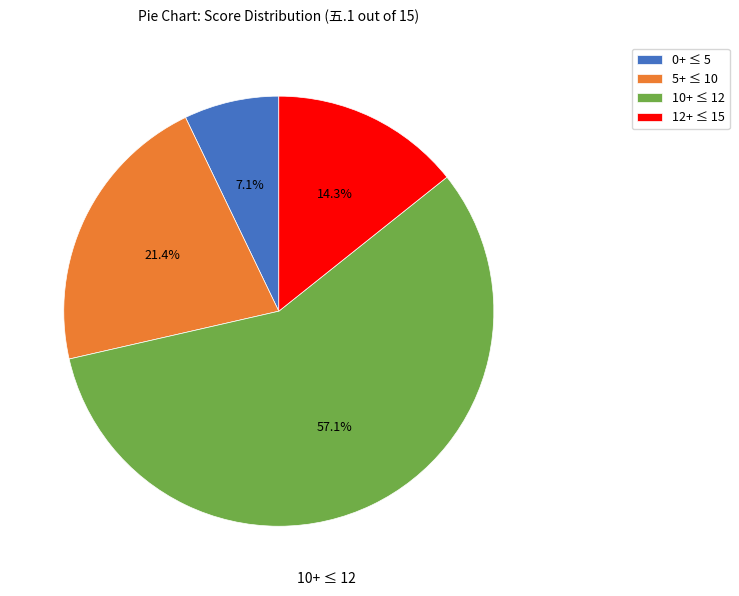

What is the smallest slice in the pie chart?

0+ ≤ 5